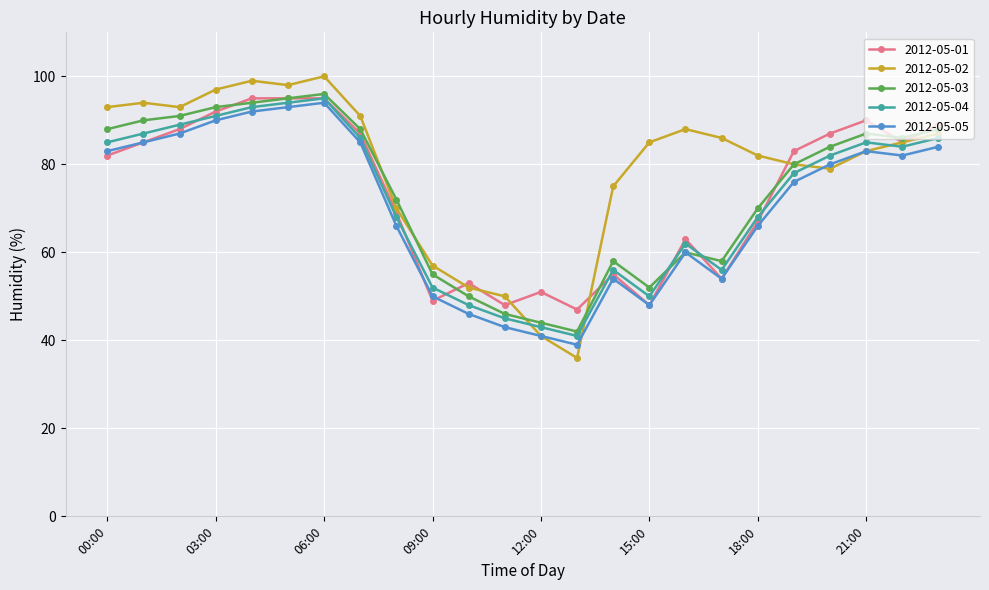

Which series has the largest range (max minus min)?

2012-05-02